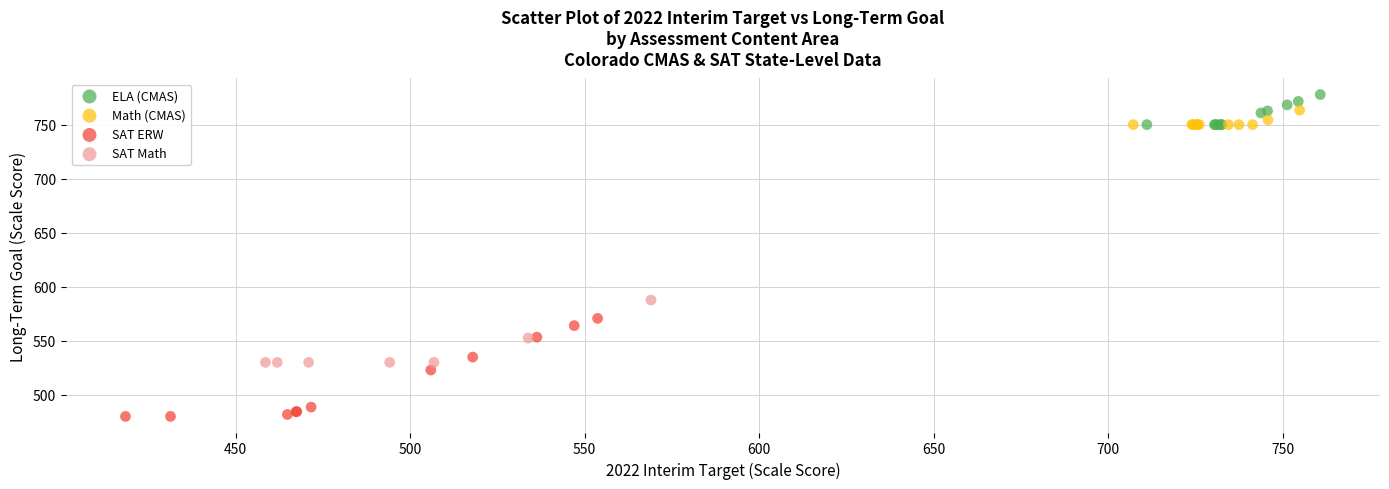

Which series contains the lowest Y value?

SAT ERW